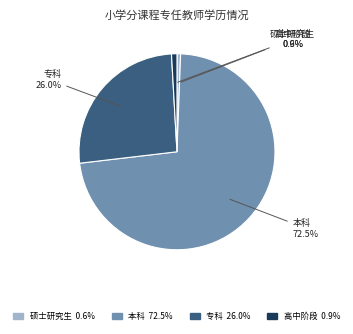

How many slices are in this pie chart?

4